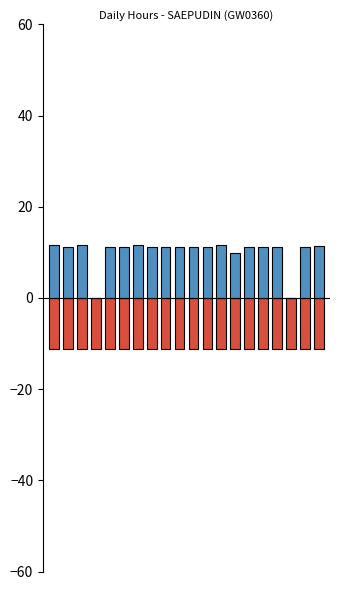

At which category does the chart reach its peak across all series?

12